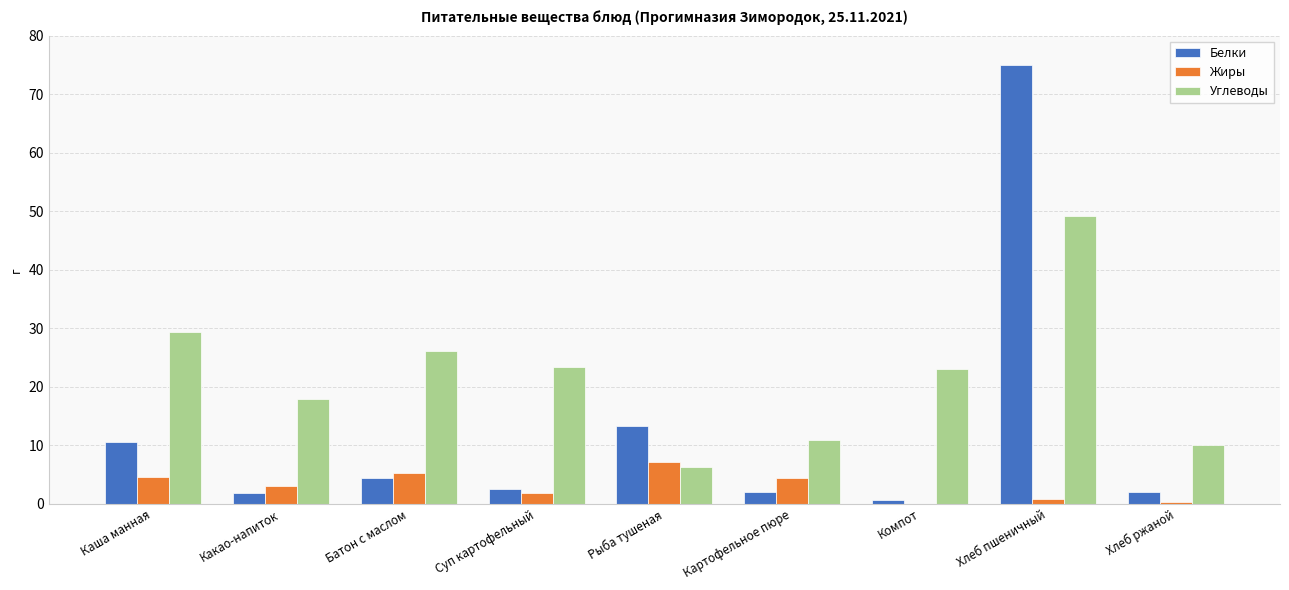

What is the highest value of the Углеводы series?

49.2